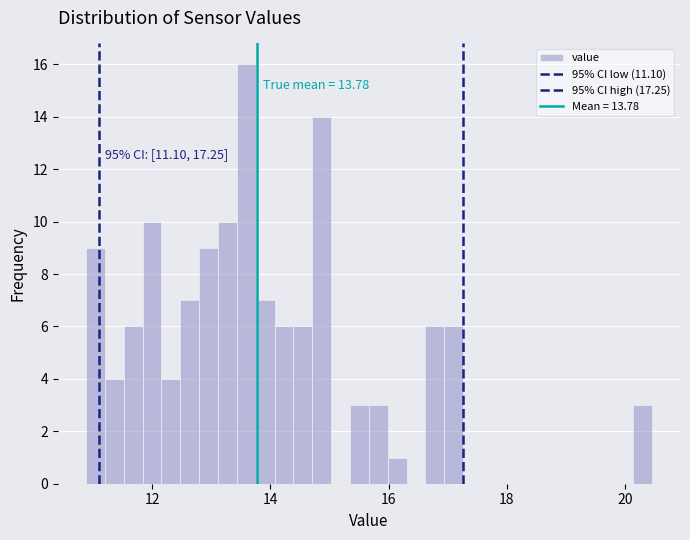

Read against the x-axis, roughly where is the centre of the tallest bar?

13.6